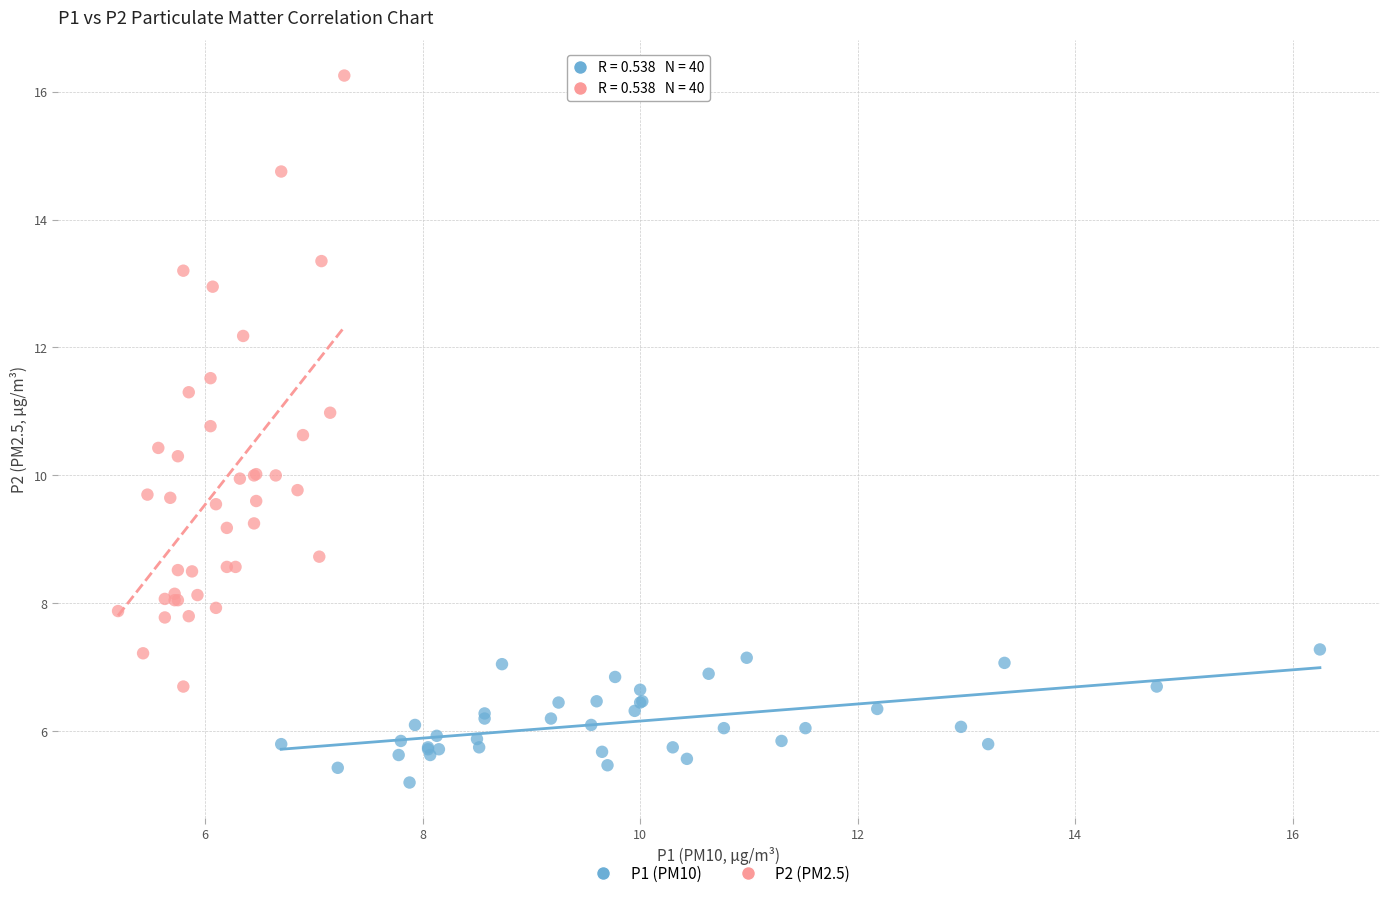

Which series has the widest spread of Y values?

P2 (PM2.5)